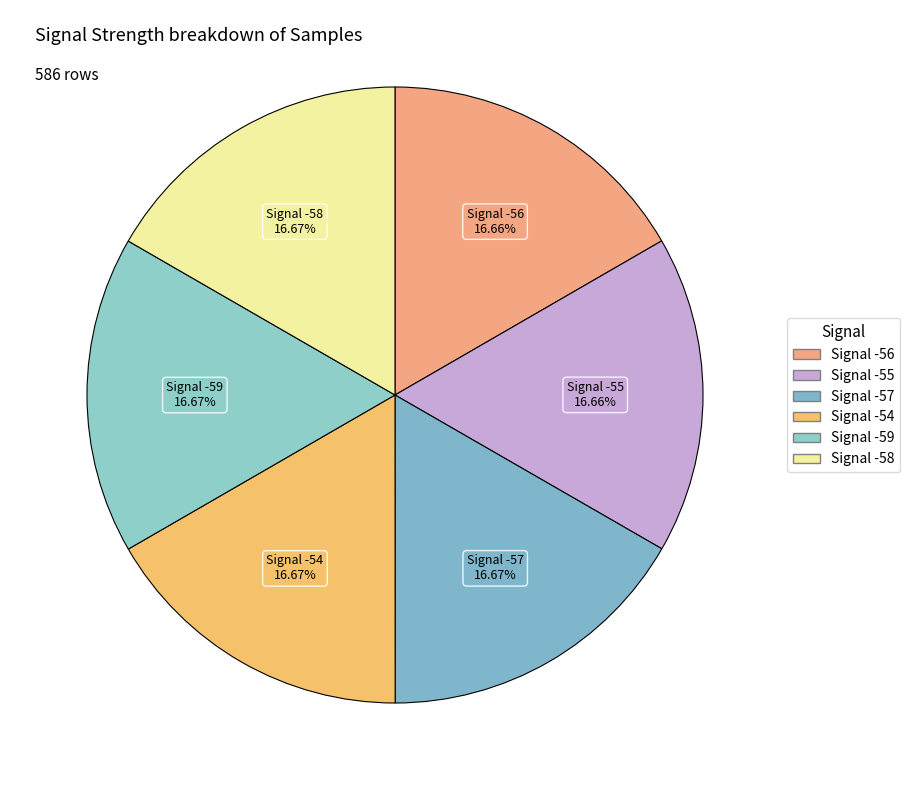

What is the ratio of the value at Signal -59 to the value at Signal -56?

1.0